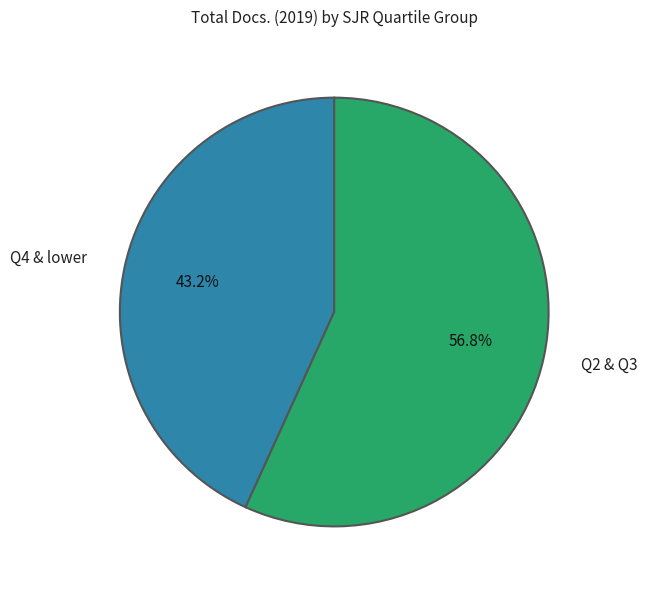

What percentage do Q2 & Q3 and Q4 & lower together represent?

100.0%